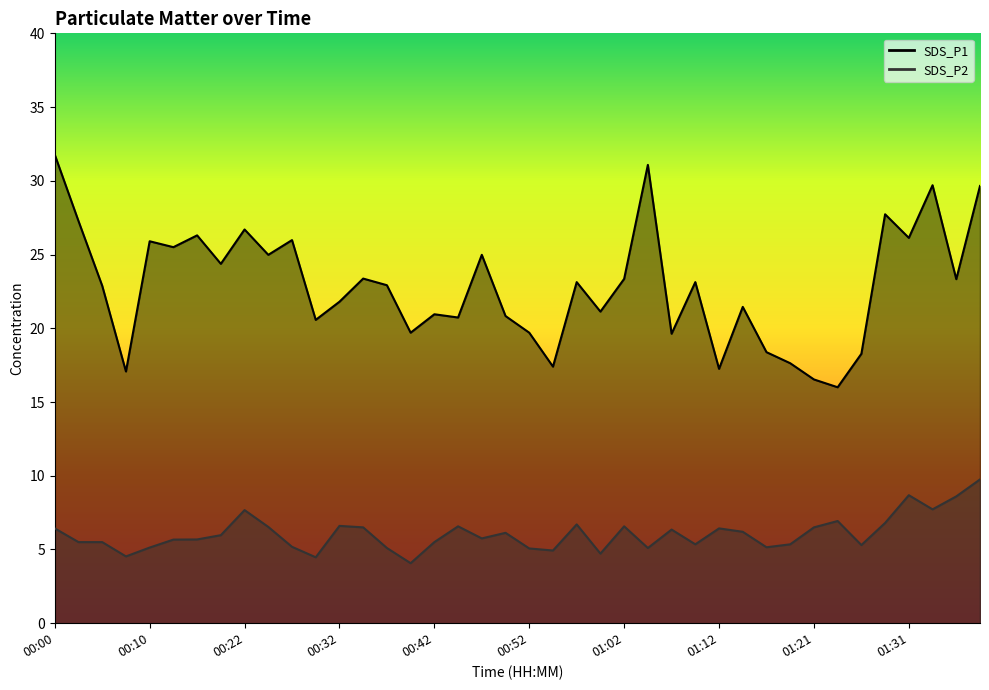

Rank the series at 00:47 from lowest to highest value.

SDS_P2, SDS_P1